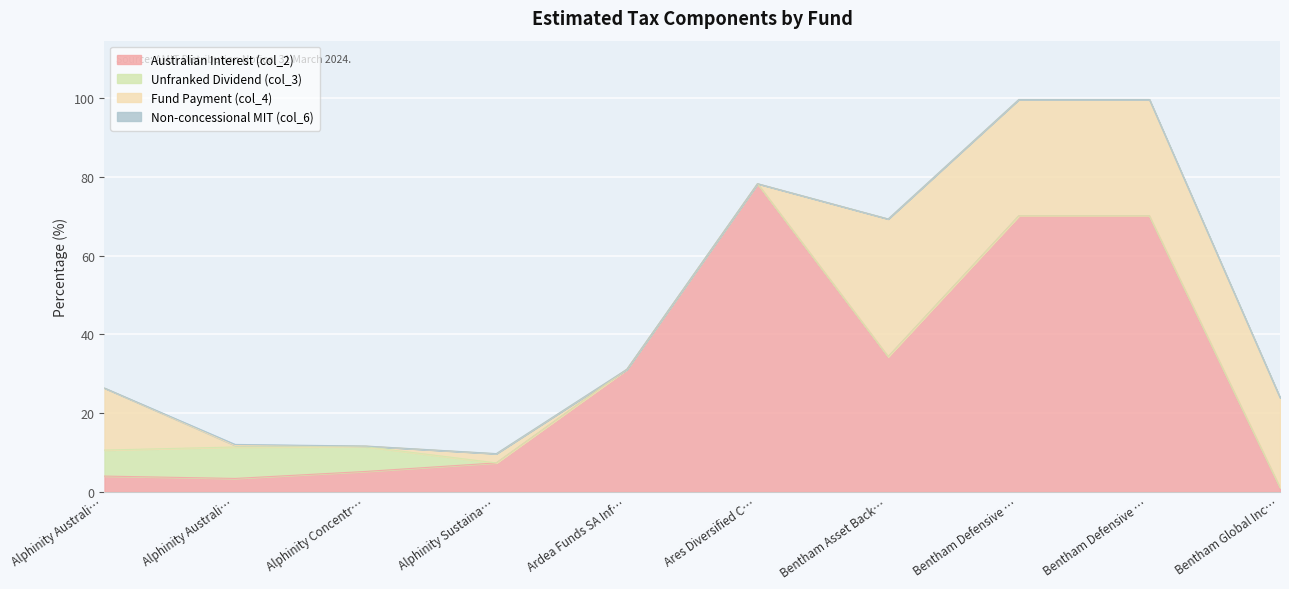

How many values in Fund Payment (col_4) are above zero?

8